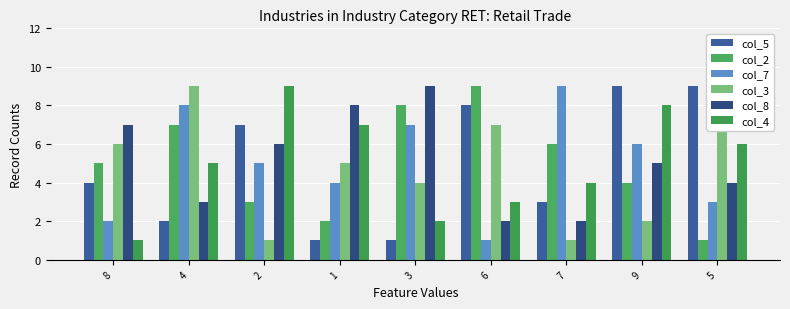

Does the chart contain stacked bars?

No